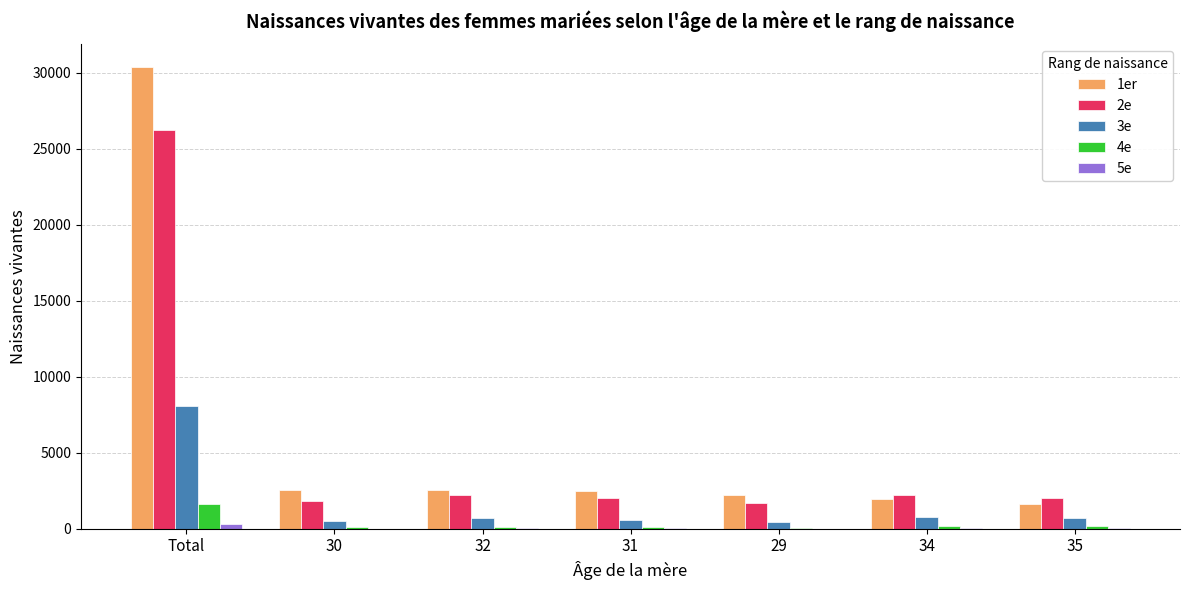

True or false: 1er has a value of 1945 at 34.

True